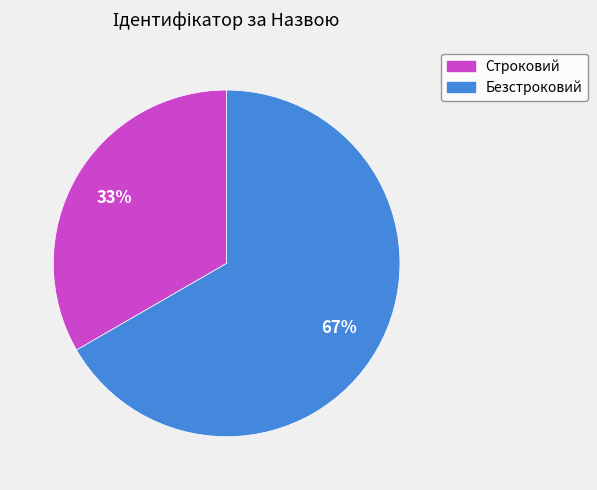

To the nearest percent, what is the combined percentage of Строковий and Безстроковий?

100%